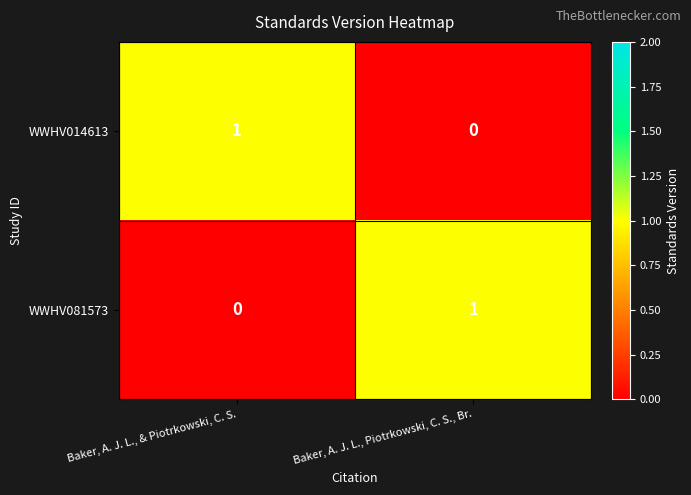

At which label does WWHV081573 reach its peak?

Baker, A. J. L., Piotrkowski, C. S., Br.